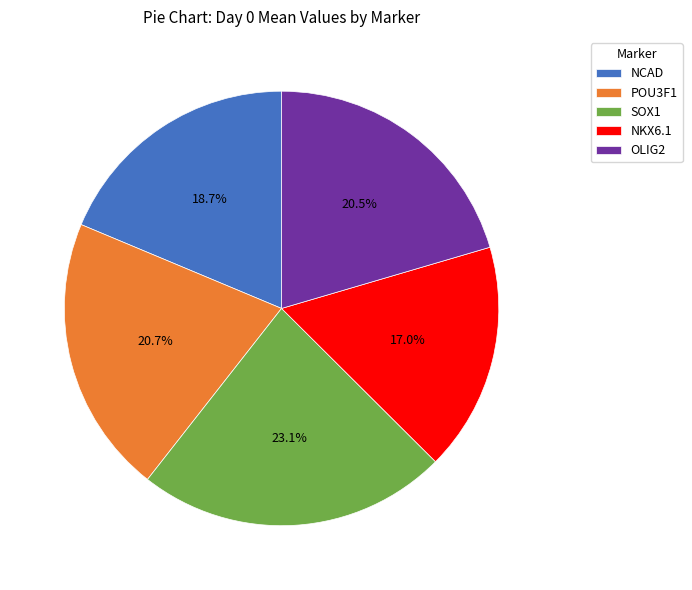

What is the ratio of the value at OLIG2 to the value at NKX6.1?

1.2